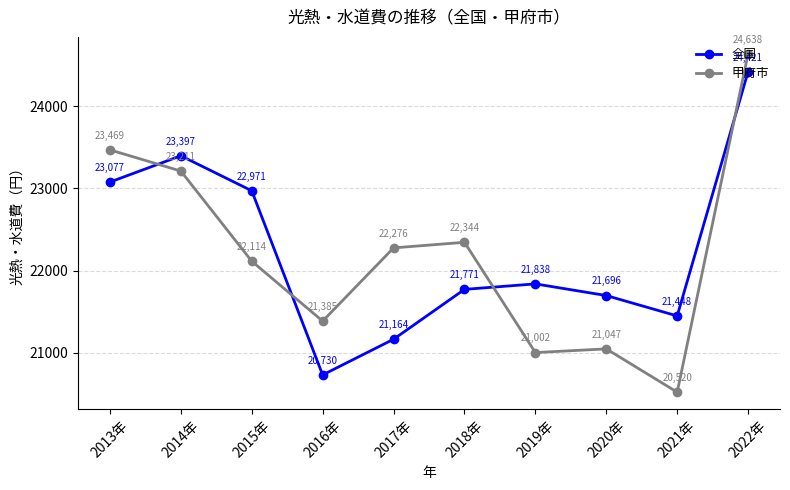

Which series changed the most between 2014年 and 2021年?

甲府市